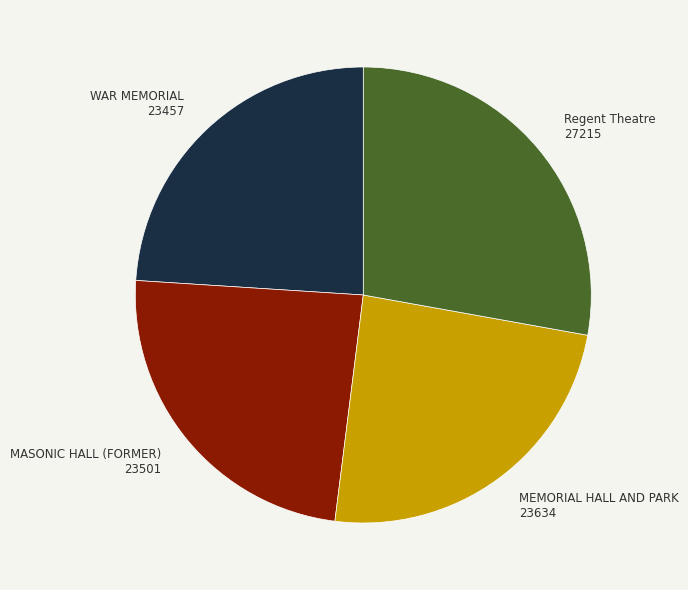

How many slices are in this pie chart?

4